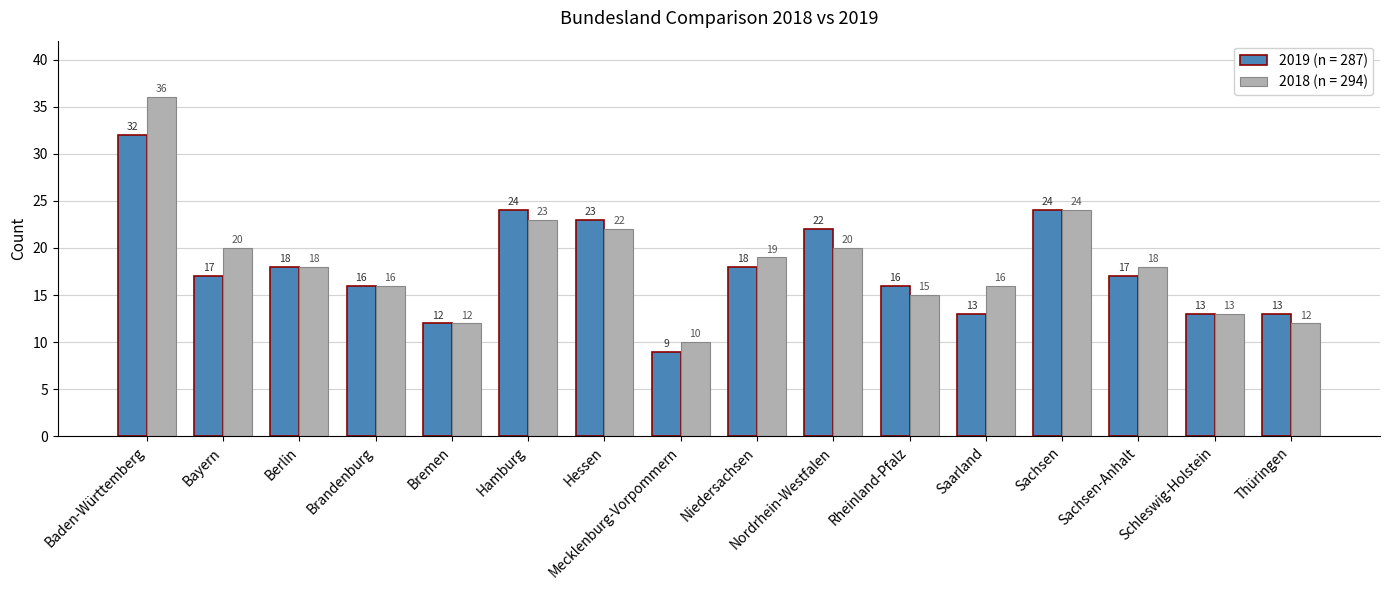

What is the label of the 7th bar from the right?

Nordrhein-Westfalen